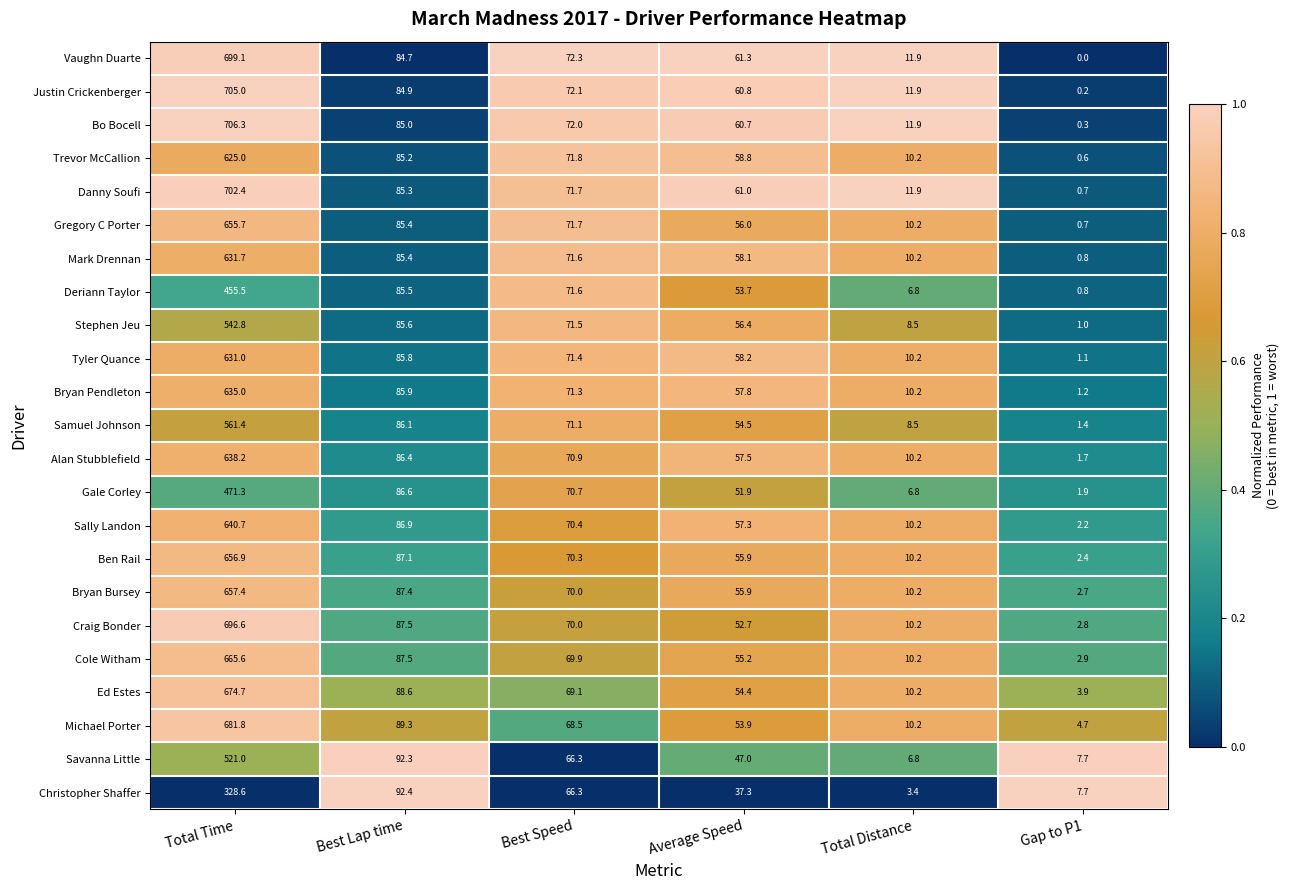

Which category has the highest value across all series?

Total Time